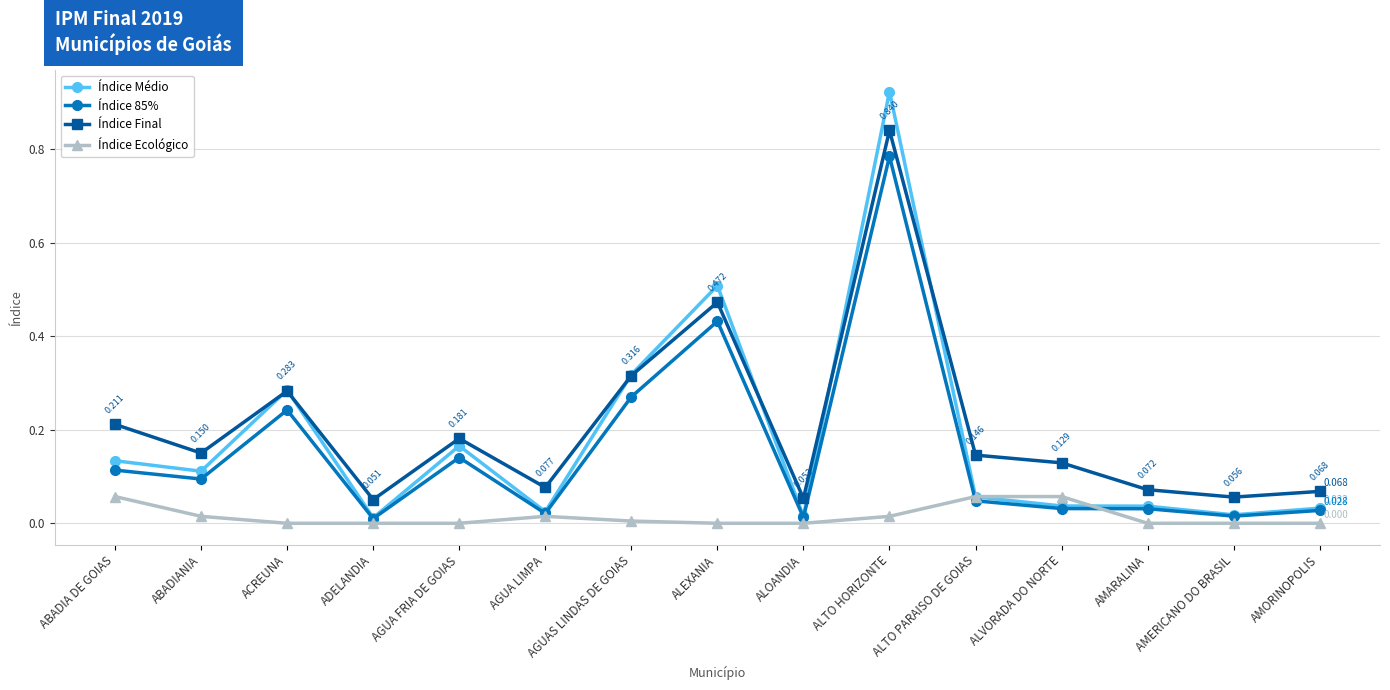

True or false: Índice Médio has more than 0 interior local peaks.

True